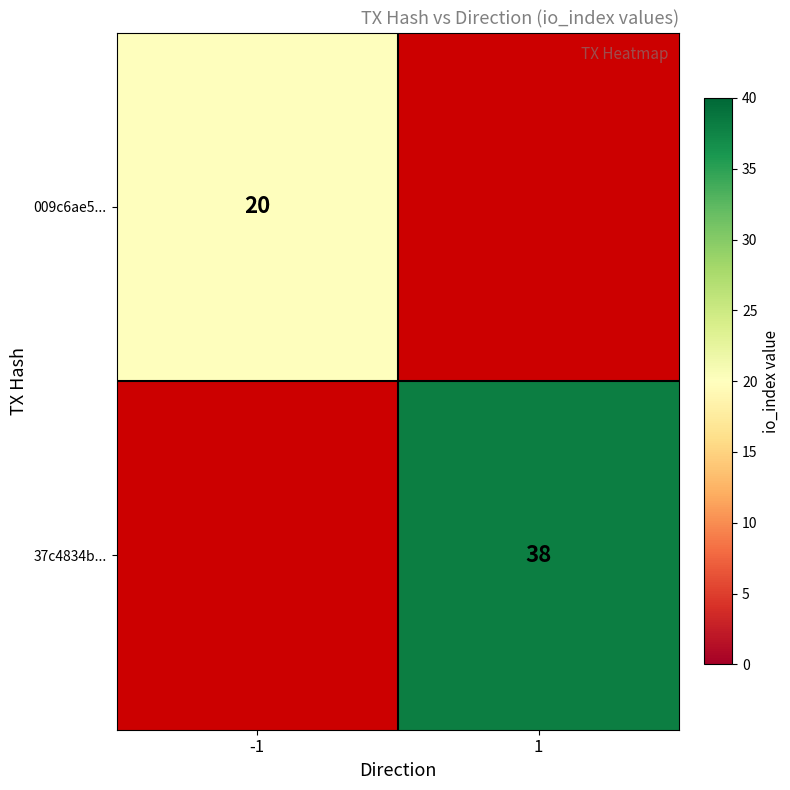

Is it true that 37c4834b... equals 16 at 1?

False